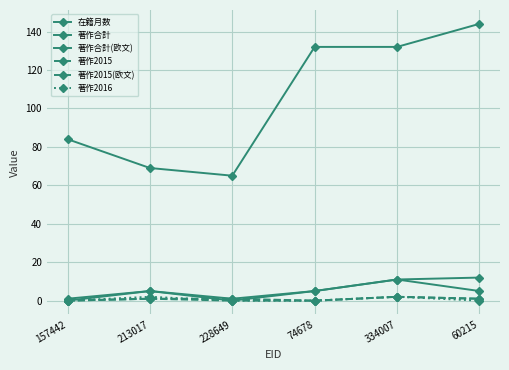

The value of 著作2015 at 60215 is 1. True or false?

False